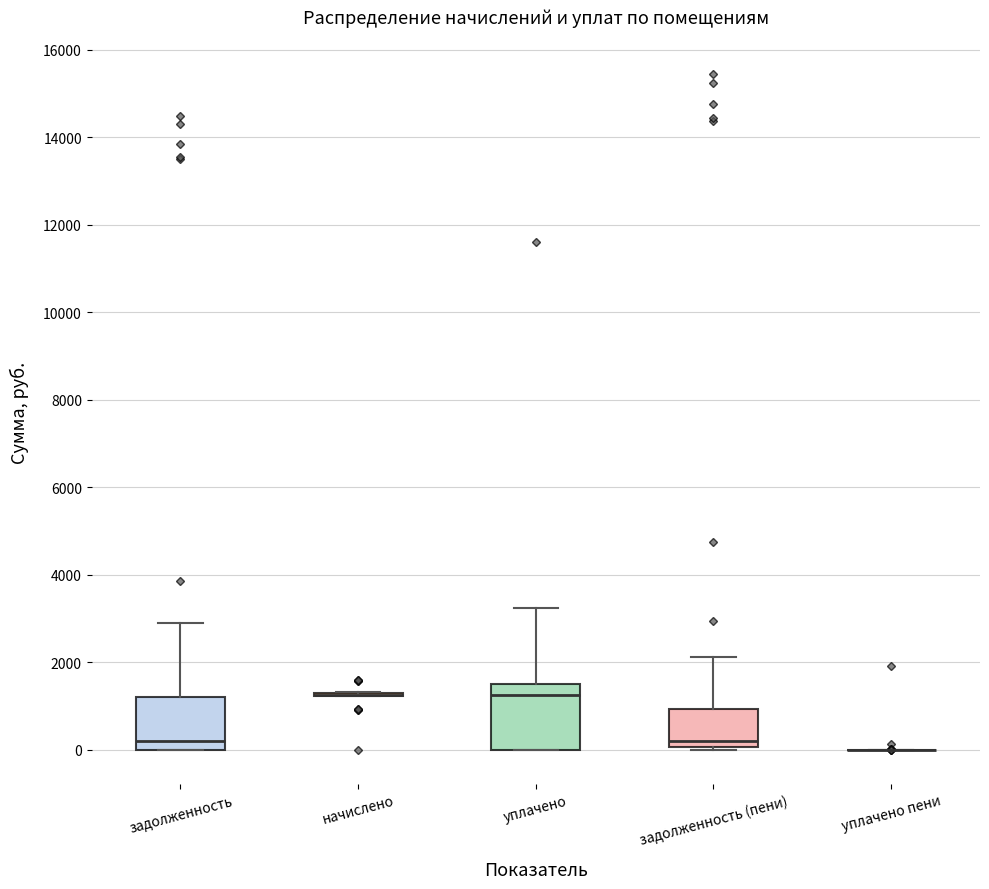

Reading left to right, read every box against the y-axis: the position of its median line, the range the box covers, and the ends of its whiskers. The values are not printed on the chart, so give them approximately, as read against the axis.

задолженность: median 200, box 0 to 1200, whiskers 0 to 3000
начислено: box collapsed to a line at 1200, whiskers 1200 to 1400
уплачено: median 1200, box 0 to 1600, whiskers 0 to 3200
задолженность (пени): median 200, box 0 to 1000, whiskers 0 (just below the box's lower edge) to 2200
уплачено пени: box collapsed to a line at 0, whiskers 0 to 0